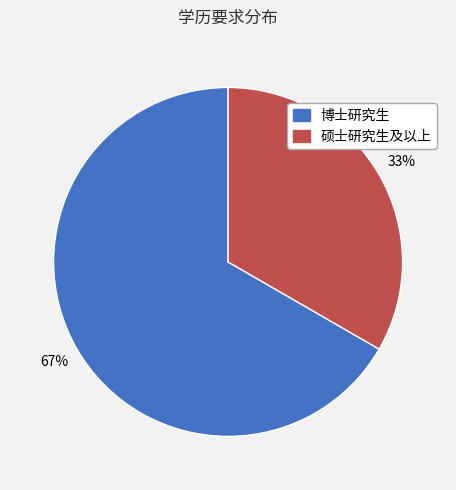

Which has a higher value, 博士研究生 or 硕士研究生及以上?

博士研究生